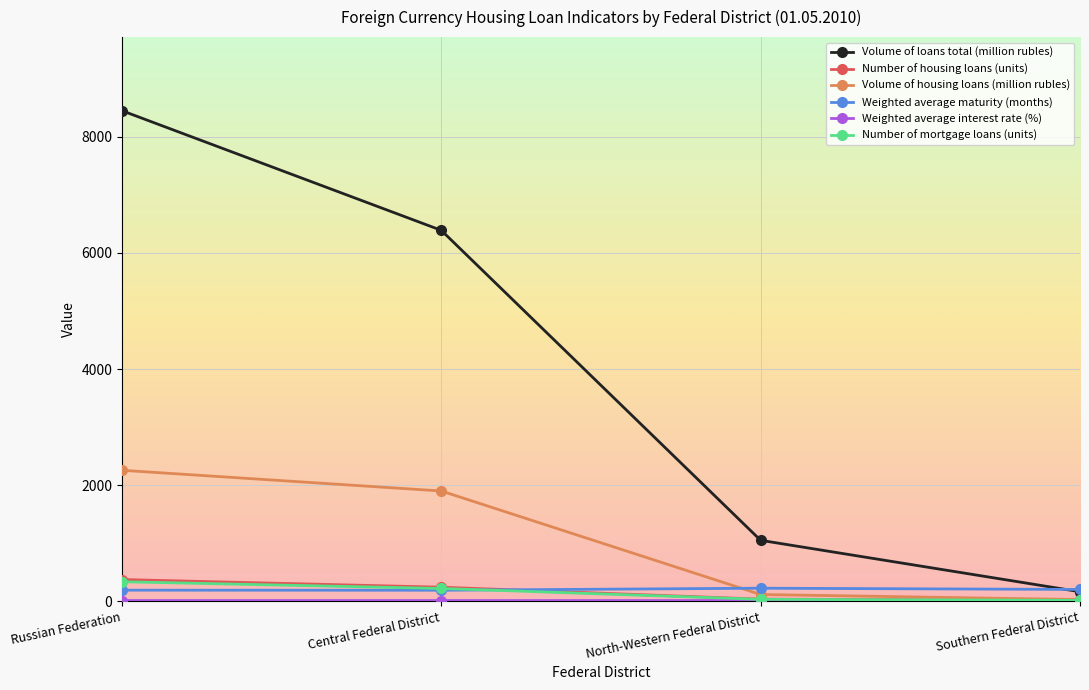

At how many categories does at least one series exceed 714?

3